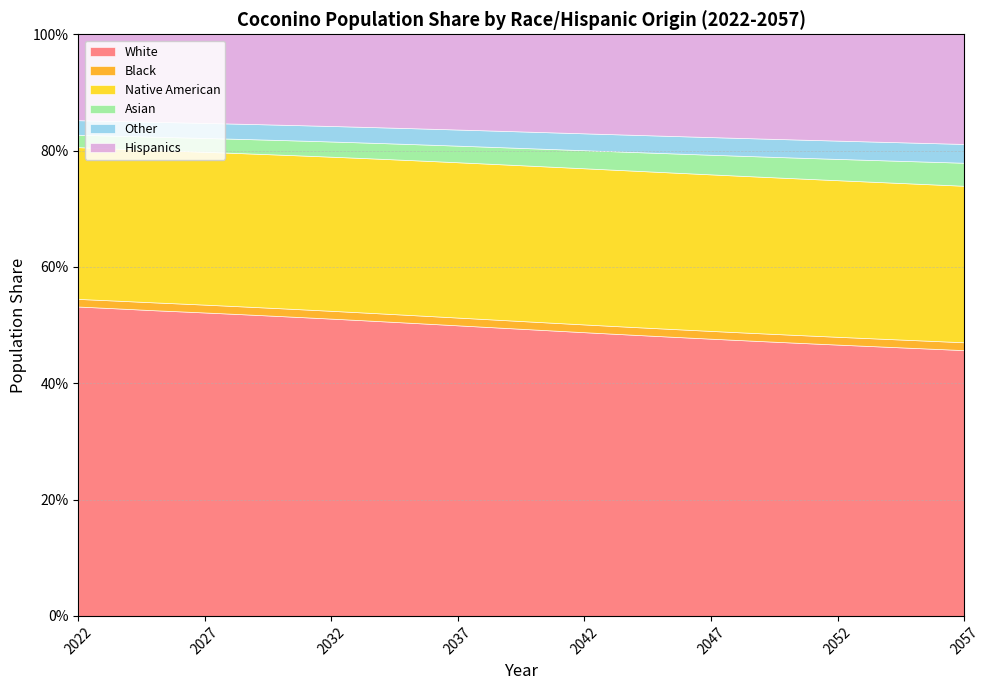

What is the sum of all Hispanics values?

6.0